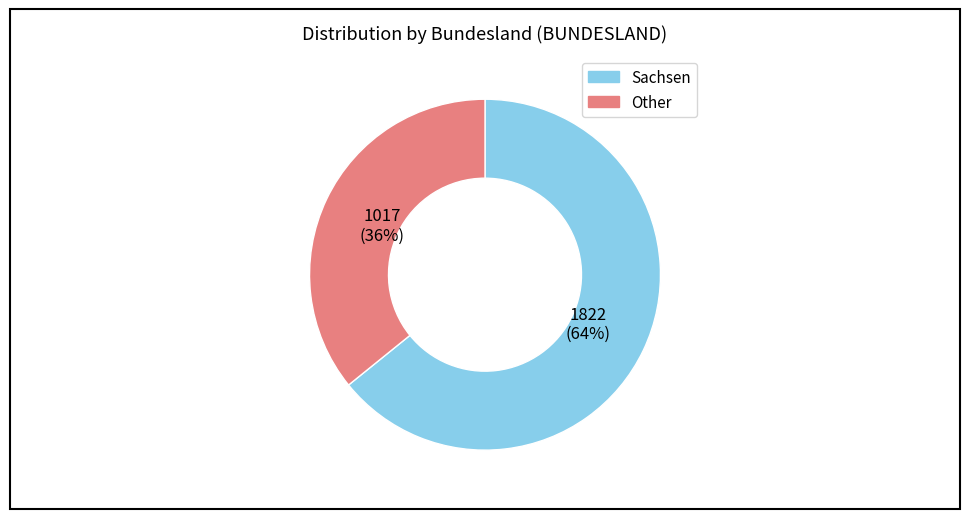

To the nearest percent, what is the average slice percentage?

50%